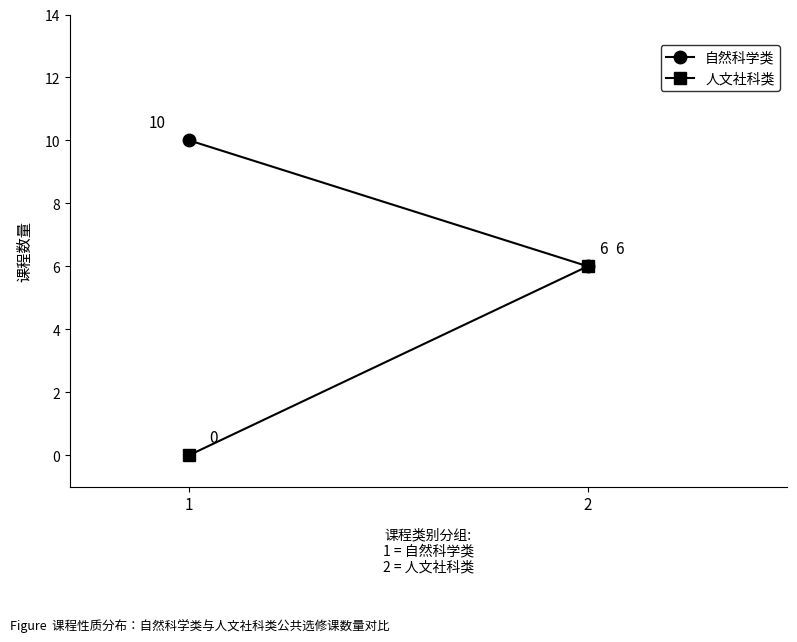

What is the difference between the maximum and minimum values in the 人文社科类 series?

6